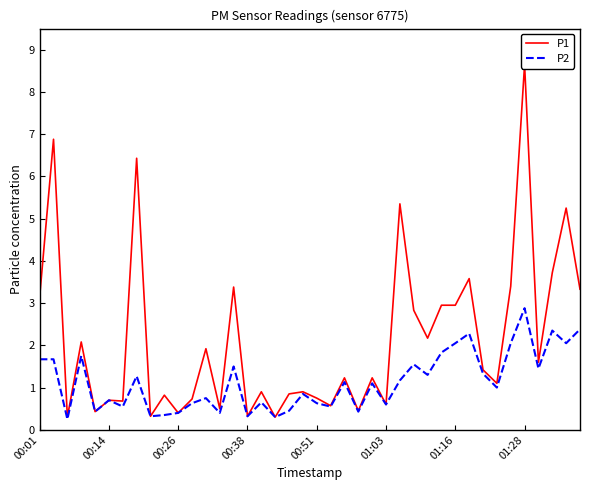

What position from the left is 34?

35